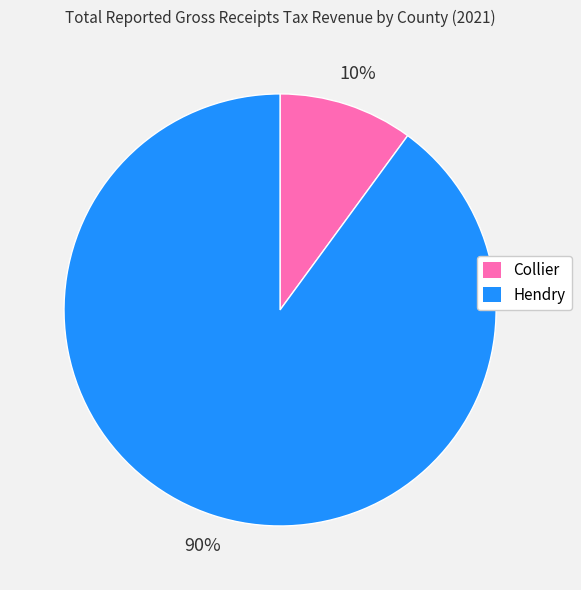

Rank the categories by value from highest to lowest.

Hendry, Collier